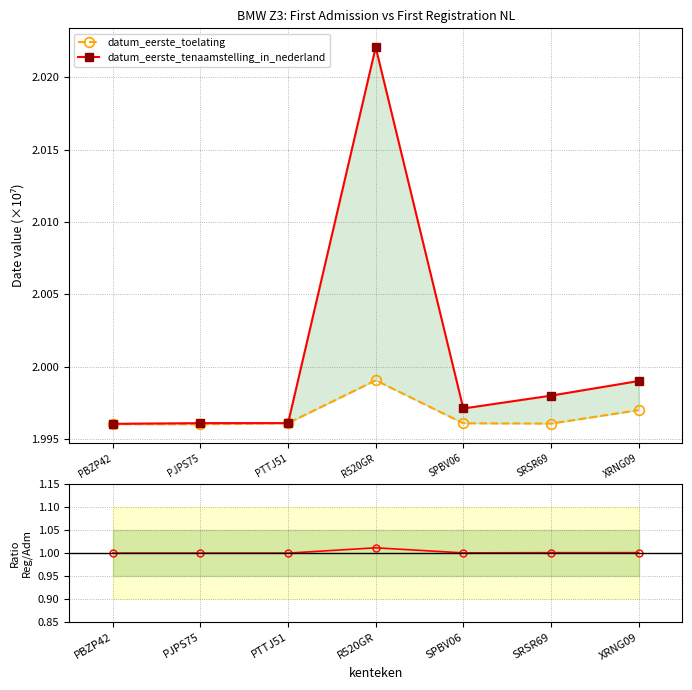

Reading left to right, what are all the values shown in this chart?

datum_eerste_toelating: 2.0	2.0	2.0	2.0	2.0	2.0	2.0
datum_eerste_tenaamstelling_in_nederland: 2.0	2.0	2.0	2.0	2.0	2.0	2.0
ratio: 1.0	1.0	1.0	1.0	1.0	1.0	1.0